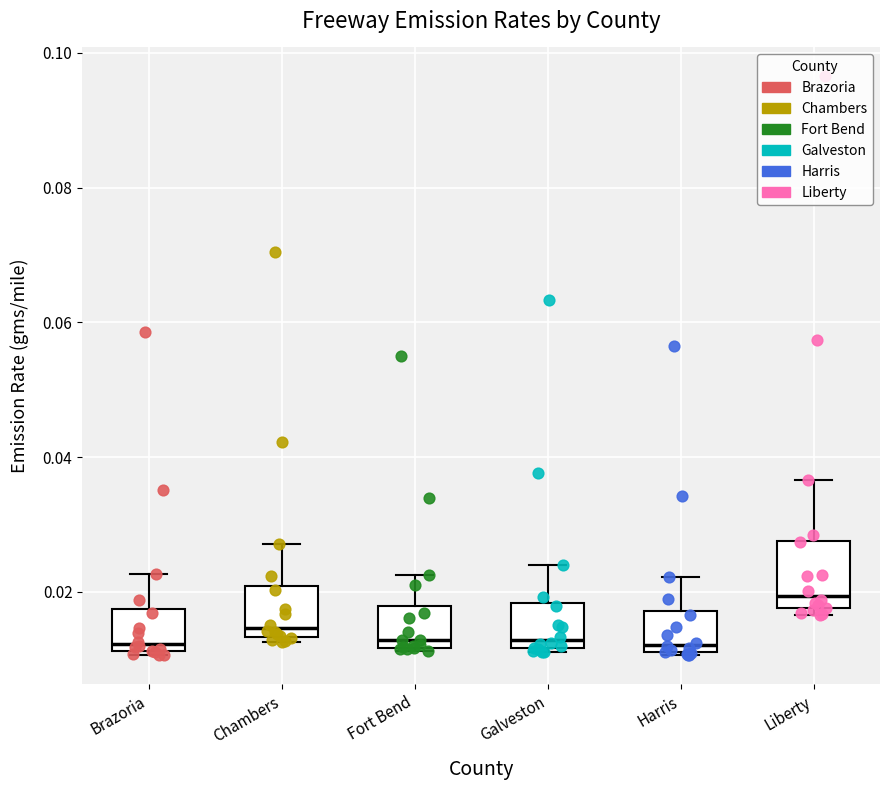

Reading left to right, transcribe this box plot: for each box, give where its median line is, the range the box spans, and where its two whiskers end, as read against the y-axis. The values are not printed on the chart, so give them approximately, as read against the axis.

Brazoria: median 0.012 (just above the box's lower edge), box 0.012 to 0.018, whiskers 0.010 to 0.022
Chambers: median 0.014 (just above the box's lower edge), box 0.014 to 0.020, whiskers 0.012 to 0.028
Fort Bend: median 0.012 (just above the box's lower edge), box 0.012 to 0.018, whiskers 0.012 to 0.022
Galveston: median 0.012 (just above the box's lower edge), box 0.012 to 0.018, whiskers 0.012 (just below the box's lower edge) to 0.024
Harris: median 0.012 (just above the box's lower edge), box 0.012 to 0.018, whiskers 0.010 to 0.022
Liberty: median 0.020, box 0.018 to 0.028, whiskers 0.016 to 0.036